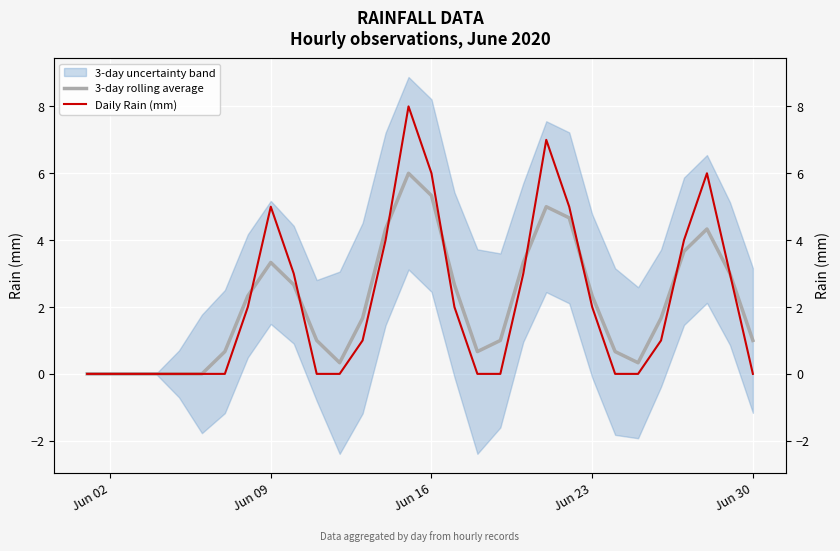

Which series has the largest total across all categories?

3-day rolling average